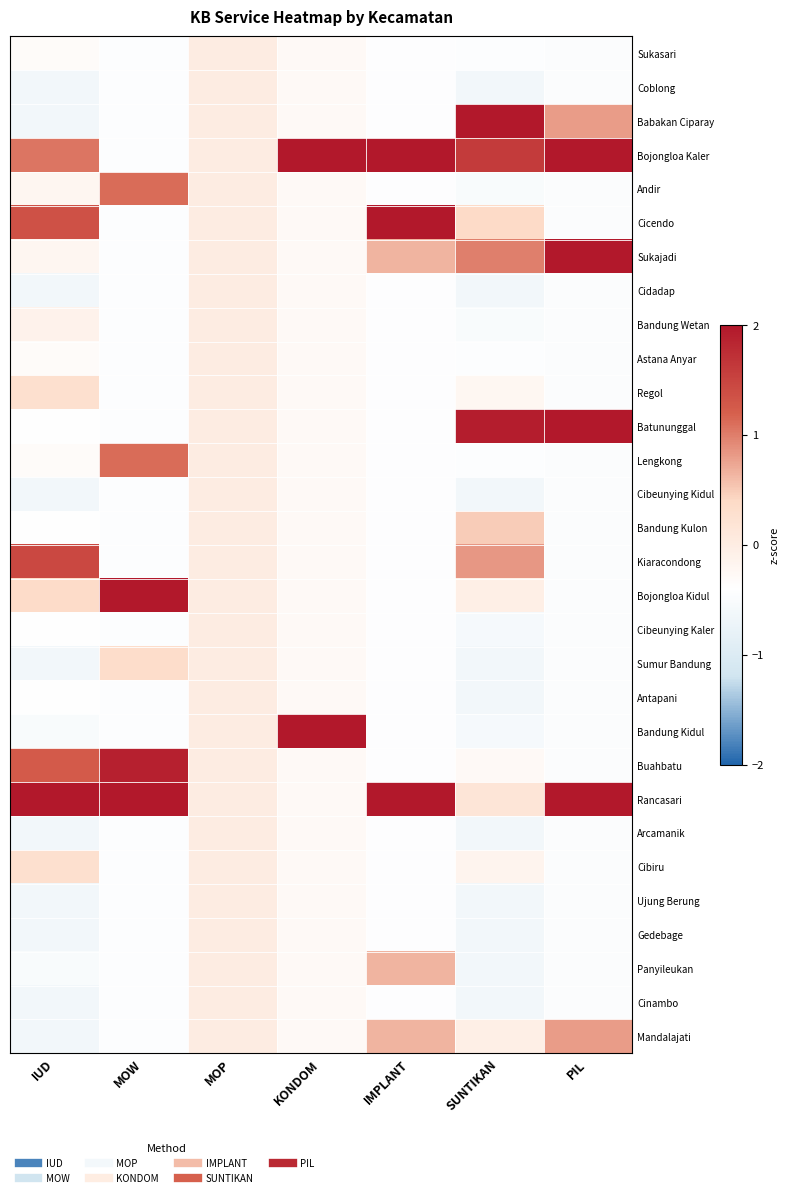

Reading left to right, list all the values displayed in this chart.

Sukasari: IUD=-0.3	MOW=-0.4	MOP=0.0	KONDOM=-0.3	IMPLANT=-0.4	SUNTIKAN=-0.4	PIL=-0.5
Coblong: IUD=-0.6	MOW=-0.4	MOP=0.0	KONDOM=-0.3	IMPLANT=-0.4	SUNTIKAN=-0.6	PIL=-0.5
Babakan Ciparay: IUD=-0.6	MOW=-0.4	MOP=0.0	KONDOM=-0.3	IMPLANT=-0.4	SUNTIKAN=4.0	PIL=0.8
Bojongloa Kaler: IUD=1.1	MOW=-0.4	MOP=0.0	KONDOM=3.7	IMPLANT=2.8	SUNTIKAN=1.6	PIL=2.1
Andir: IUD=-0.2	MOW=1.1	MOP=0.0	KONDOM=-0.3	IMPLANT=-0.4	SUNTIKAN=-0.5	PIL=-0.5
Cicendo: IUD=1.4	MOW=-0.4	MOP=0.0	KONDOM=-0.3	IMPLANT=2.8	SUNTIKAN=0.4	PIL=-0.5
Sukajadi: IUD=-0.2	MOW=-0.4	MOP=0.0	KONDOM=-0.3	IMPLANT=0.7	SUNTIKAN=1.0	PIL=2.7
Cidadap: IUD=-0.6	MOW=-0.4	MOP=0.0	KONDOM=-0.3	IMPLANT=-0.4	SUNTIKAN=-0.6	PIL=-0.5
Bandung Wetan: IUD=-0.1	MOW=-0.4	MOP=0.0	KONDOM=-0.3	IMPLANT=-0.4	SUNTIKAN=-0.5	PIL=-0.5
Astana Anyar: IUD=-0.3	MOW=-0.4	MOP=0.0	KONDOM=-0.3	IMPLANT=-0.4	SUNTIKAN=-0.4	PIL=-0.5
Regol: IUD=0.3	MOW=-0.4	MOP=0.0	KONDOM=-0.3	IMPLANT=-0.4	SUNTIKAN=-0.2	PIL=-0.5
Batununggal: IUD=-0.4	MOW=-0.4	MOP=0.0	KONDOM=-0.3	IMPLANT=-0.4	SUNTIKAN=1.9	PIL=2.7
Lengkong: IUD=-0.3	MOW=1.1	MOP=0.0	KONDOM=-0.3	IMPLANT=-0.4	SUNTIKAN=-0.4	PIL=-0.5
Cibeunying Kidul: IUD=-0.6	MOW=-0.4	MOP=0.0	KONDOM=-0.3	IMPLANT=-0.4	SUNTIKAN=-0.6	PIL=-0.5
Bandung Kulon: IUD=-0.4	MOW=-0.4	MOP=0.0	KONDOM=-0.3	IMPLANT=-0.4	SUNTIKAN=0.5	PIL=-0.5
Kiaracondong: IUD=1.5	MOW=-0.4	MOP=0.0	KONDOM=-0.3	IMPLANT=-0.4	SUNTIKAN=0.8	PIL=-0.5
Bojongloa Kidul: IUD=0.4	MOW=3.5	MOP=0.0	KONDOM=-0.3	IMPLANT=-0.4	SUNTIKAN=-0.1	PIL=-0.5
Cibeunying Kaler: IUD=-0.4	MOW=-0.4	MOP=0.0	KONDOM=-0.3	IMPLANT=-0.4	SUNTIKAN=-0.6	PIL=-0.5
Sumur Bandung: IUD=-0.6	MOW=0.3	MOP=0.0	KONDOM=-0.3	IMPLANT=-0.4	SUNTIKAN=-0.6	PIL=-0.5
Antapani: IUD=-0.4	MOW=-0.4	MOP=0.0	KONDOM=-0.3	IMPLANT=-0.4	SUNTIKAN=-0.6	PIL=-0.5
Bandung Kidul: IUD=-0.5	MOW=-0.4	MOP=0.0	KONDOM=3.7	IMPLANT=-0.4	SUNTIKAN=-0.6	PIL=-0.5
Buahbatu: IUD=1.3	MOW=1.9	MOP=0.0	KONDOM=-0.3	IMPLANT=-0.4	SUNTIKAN=-0.3	PIL=-0.5
Rancasari: IUD=4.2	MOW=2.7	MOP=0.0	KONDOM=-0.3	IMPLANT=2.8	SUNTIKAN=0.2	PIL=2.1
Arcamanik: IUD=-0.6	MOW=-0.4	MOP=0.0	KONDOM=-0.3	IMPLANT=-0.4	SUNTIKAN=-0.6	PIL=-0.5
Cibiru: IUD=0.3	MOW=-0.4	MOP=0.0	KONDOM=-0.3	IMPLANT=-0.4	SUNTIKAN=-0.2	PIL=-0.5
Ujung Berung: IUD=-0.6	MOW=-0.4	MOP=0.0	KONDOM=-0.3	IMPLANT=-0.4	SUNTIKAN=-0.6	PIL=-0.5
Gedebage: IUD=-0.6	MOW=-0.4	MOP=0.0	KONDOM=-0.3	IMPLANT=-0.4	SUNTIKAN=-0.6	PIL=-0.5
Panyileukan: IUD=-0.5	MOW=-0.4	MOP=0.0	KONDOM=-0.3	IMPLANT=0.7	SUNTIKAN=-0.6	PIL=-0.5
Cinambo: IUD=-0.6	MOW=-0.4	MOP=0.0	KONDOM=-0.3	IMPLANT=-0.4	SUNTIKAN=-0.6	PIL=-0.5
Mandalajati: IUD=-0.6	MOW=-0.4	MOP=0.0	KONDOM=-0.3	IMPLANT=0.7	SUNTIKAN=-0.1	PIL=0.8